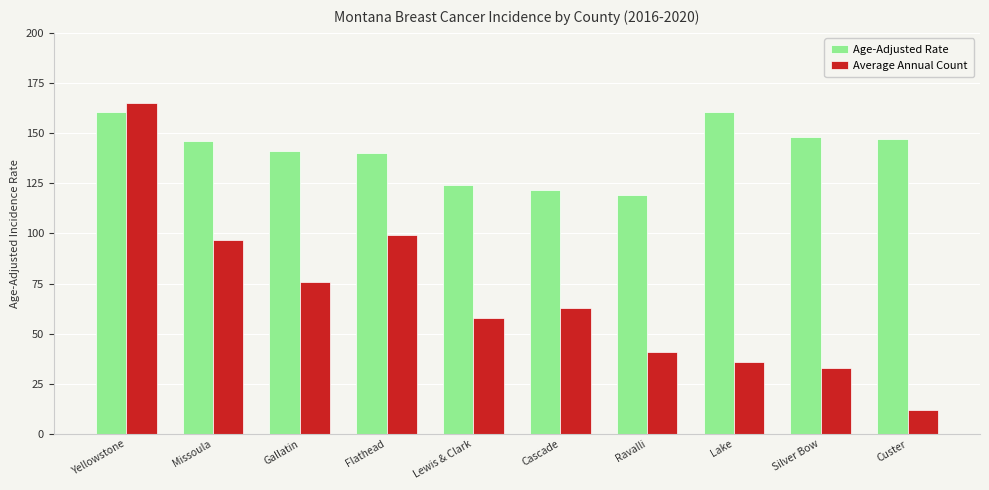

What are all the series names shown in the legend?

Age-Adjusted Rate, Average Annual Count